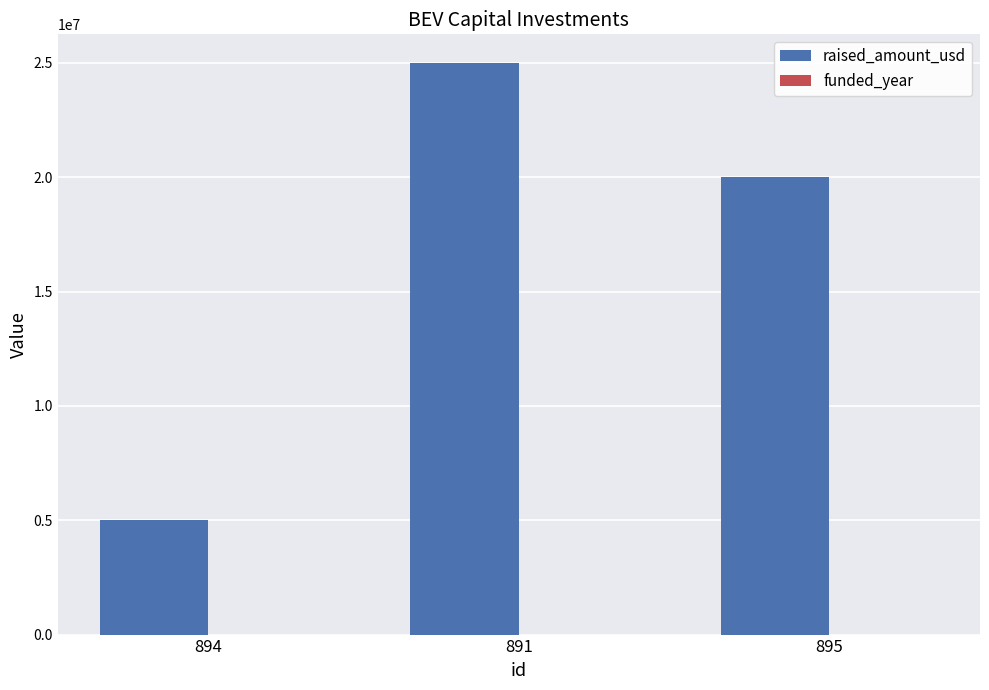

Between 894 and 895, which series saw the biggest shift?

raised_amount_usd